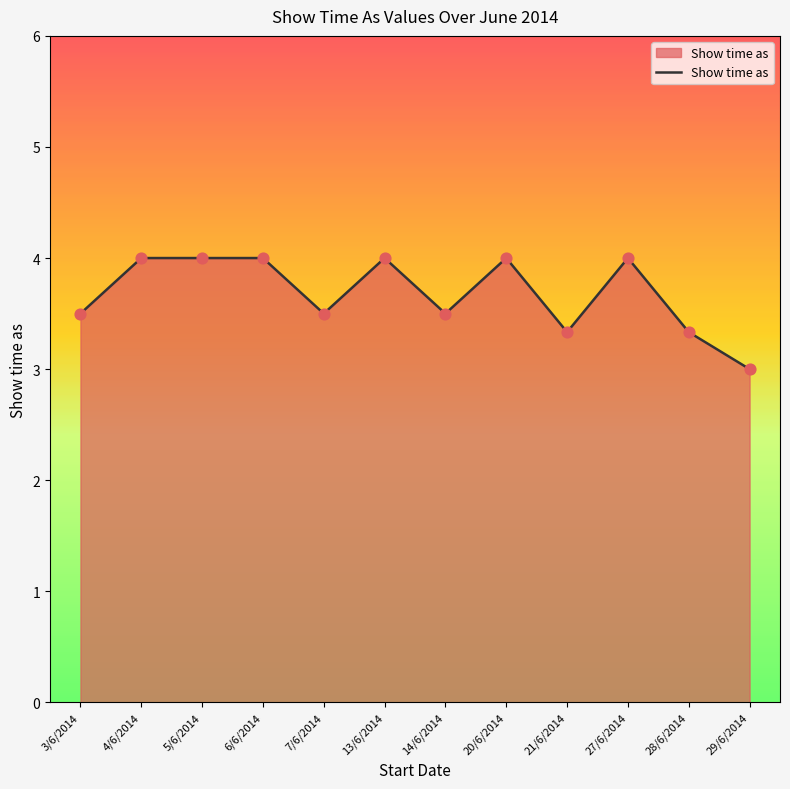

What is the ratio of the value at 27/6/2014 to the value at 14/6/2014?

1.1